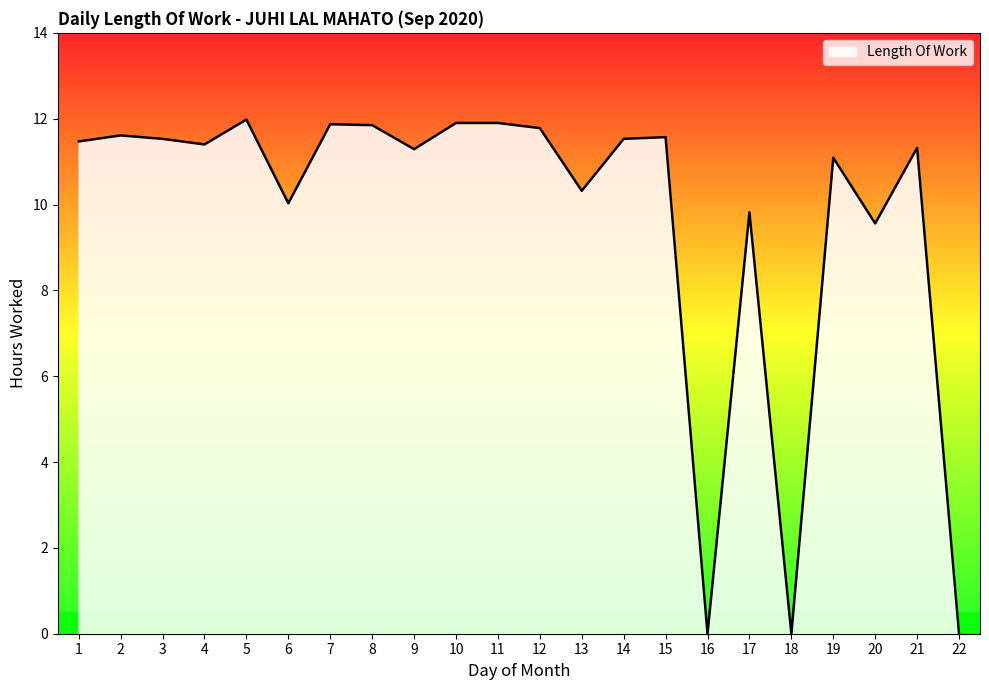

What is the average value?

9.7